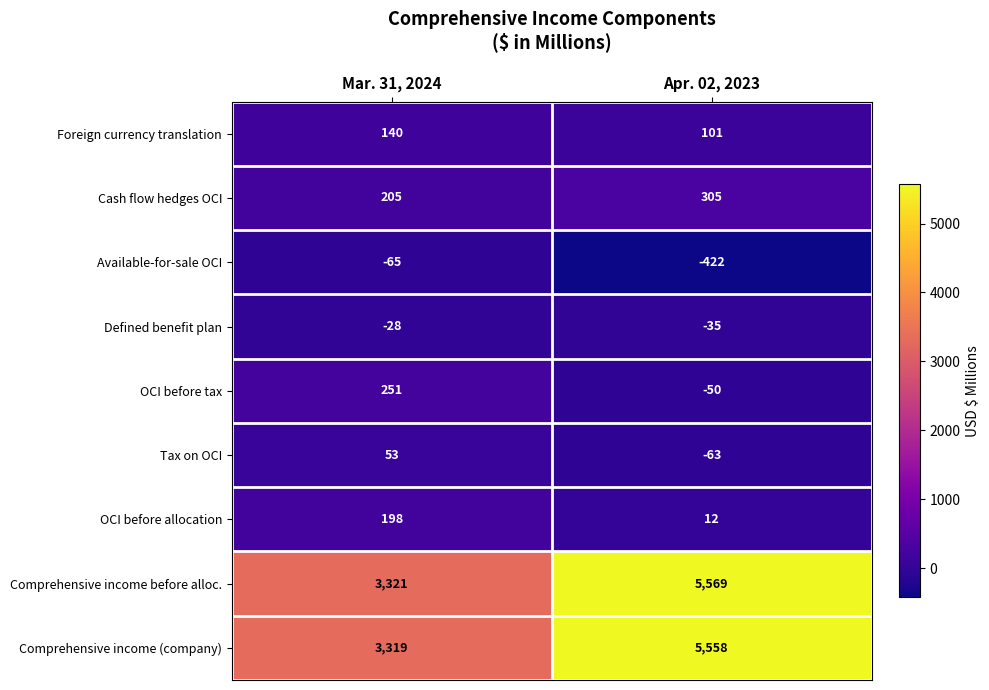

Reading right to left, transcribe all the data shown in this chart.

Foreign currency translation: Apr. 02, 2023=101	Mar. 31, 2024=140
Cash flow hedges OCI: Apr. 02, 2023=305	Mar. 31, 2024=205
Available-for-sale OCI: Apr. 02, 2023=-422	Mar. 31, 2024=-65
Defined benefit plan: Apr. 02, 2023=-35	Mar. 31, 2024=-28
OCI before tax: Apr. 02, 2023=-50	Mar. 31, 2024=251
Tax on OCI: Apr. 02, 2023=-63	Mar. 31, 2024=53
OCI before allocation: Apr. 02, 2023=12	Mar. 31, 2024=198
Comprehensive income before alloc.: Apr. 02, 2023=5569	Mar. 31, 2024=3321
Comprehensive income (company): Apr. 02, 2023=5558	Mar. 31, 2024=3319